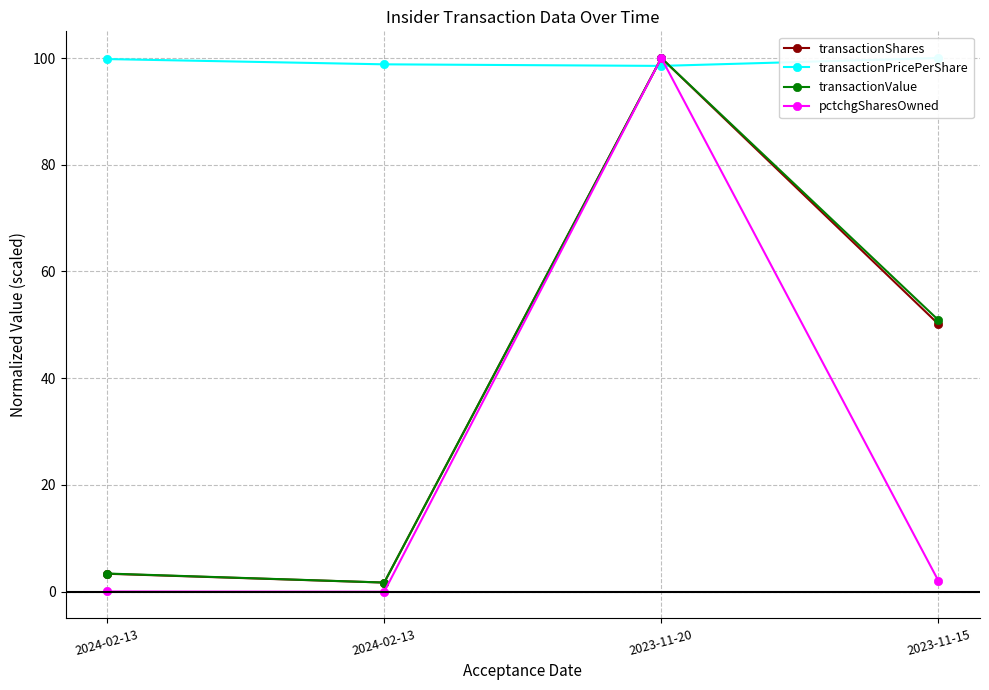

What value does the transactionValue series have at 2023-11-15?

50.9